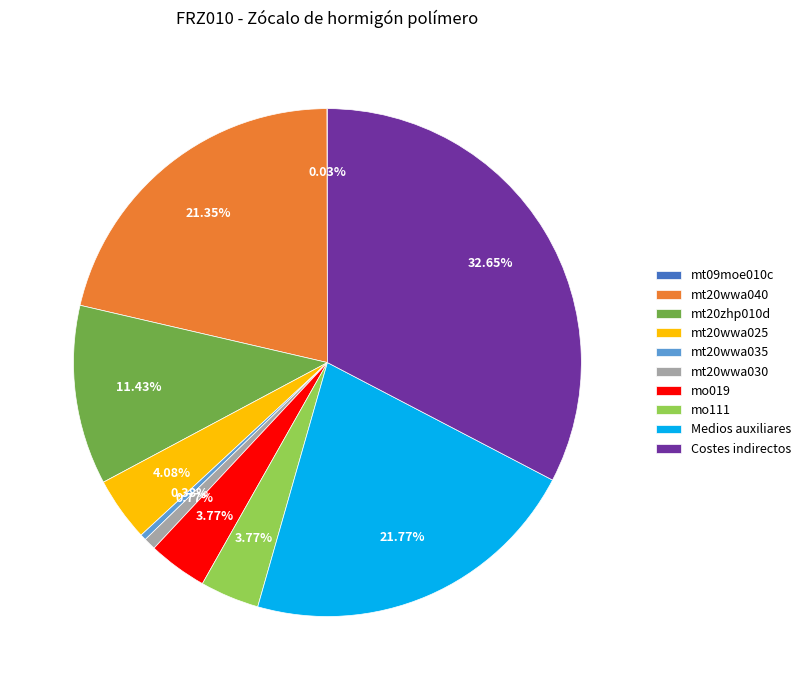

To the nearest percent, what percentage of the pie is mt20wwa030?

1%